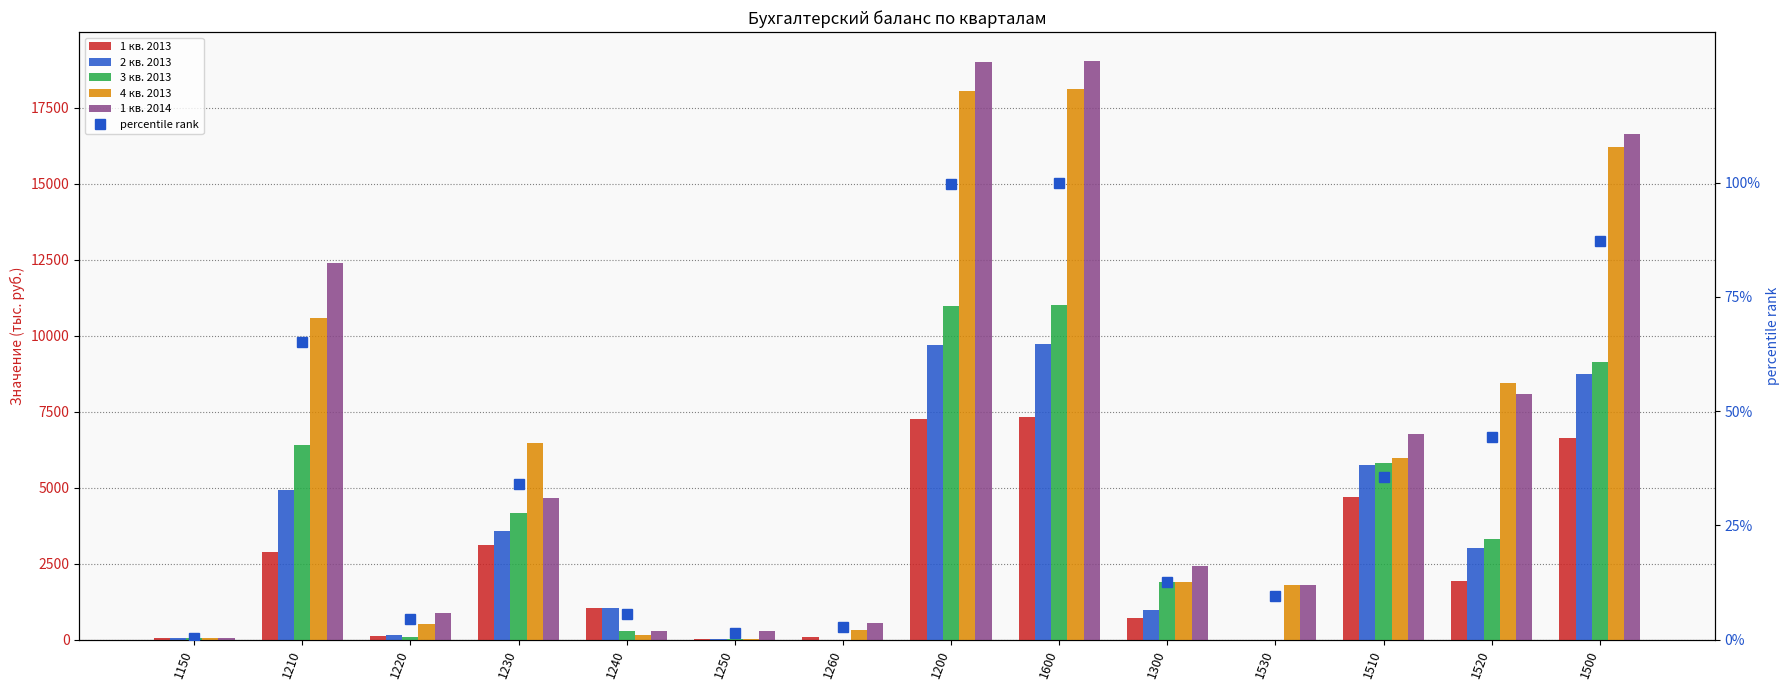

What is the difference between the second highest and second lowest values in the 1 кв. 2014 series?

18715.0